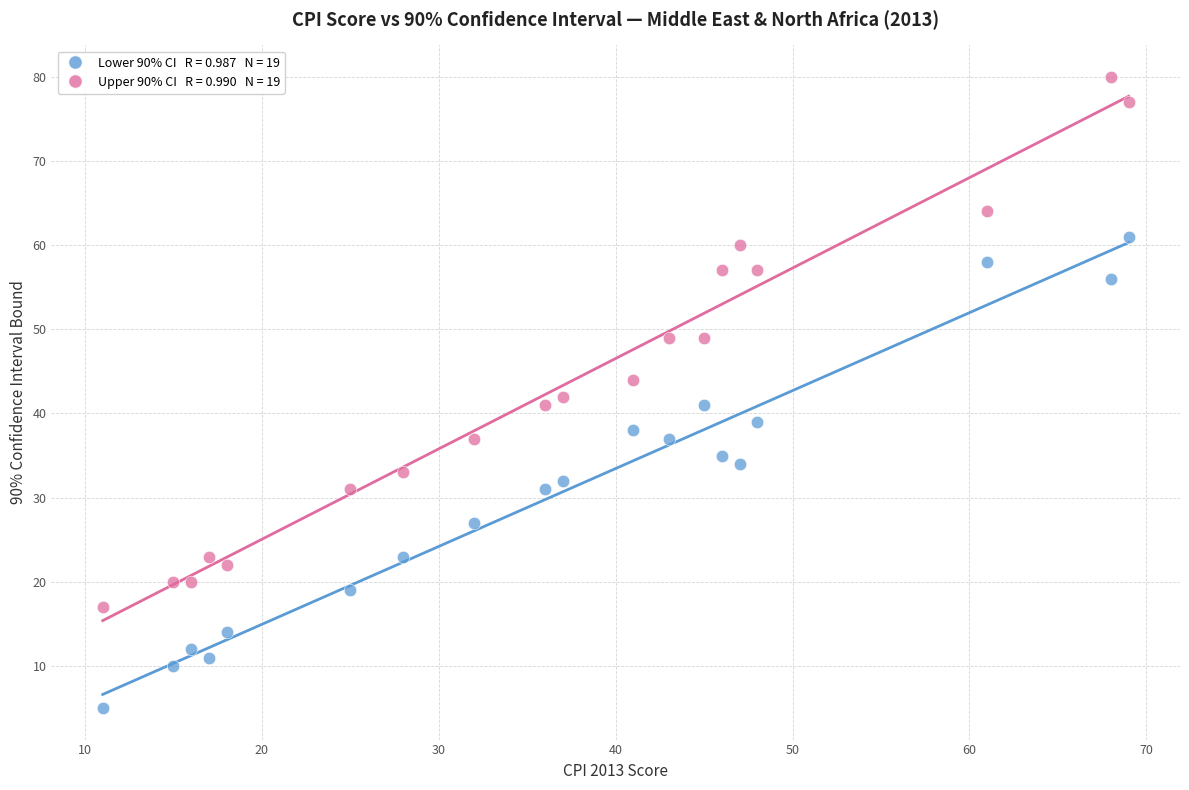

Across all data points, what is the range of Y values (max minus min)?

75